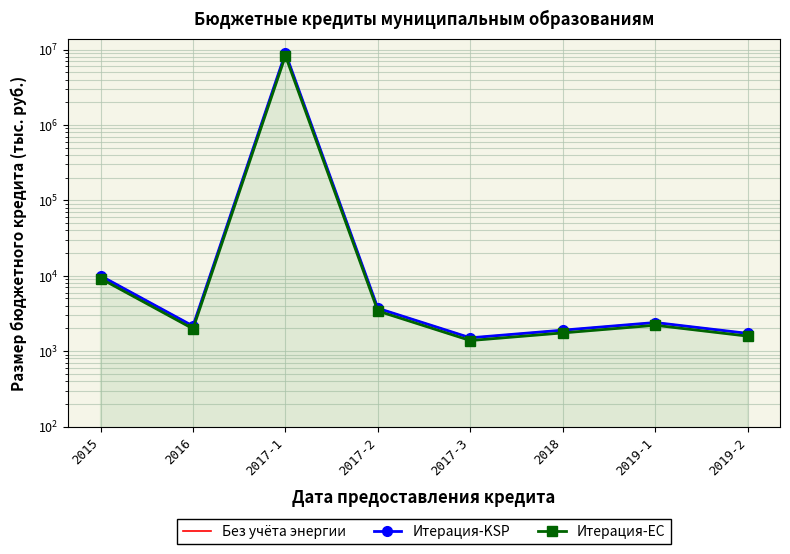

At which label is Итерация-KSP closest to 4500752?

2015